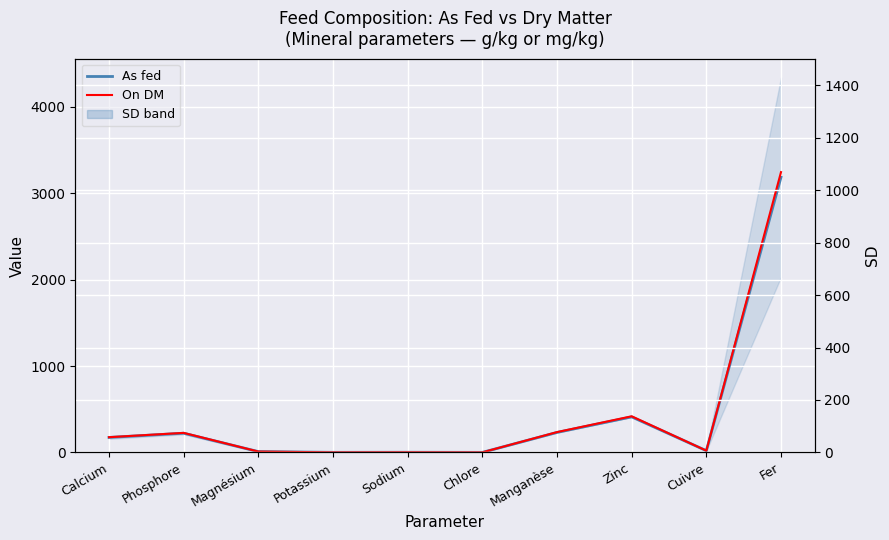

What position from the left is Chlore?

6